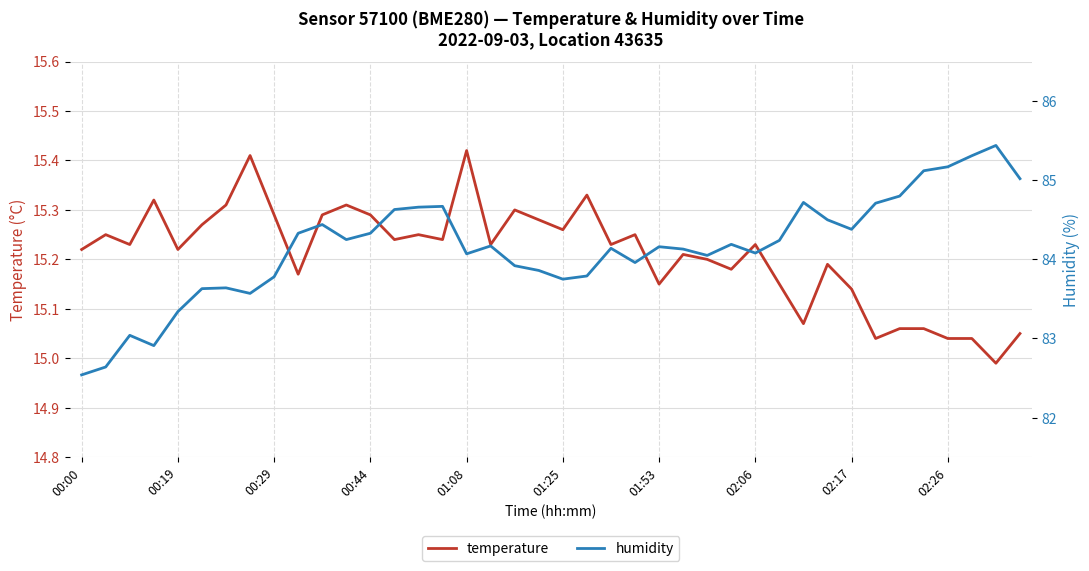

Which category has the highest value in the humidity series?

38